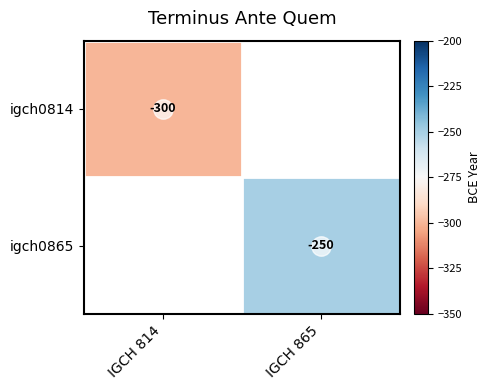

True or false: igch0865 has a value of -393 at IGCH 865.

False